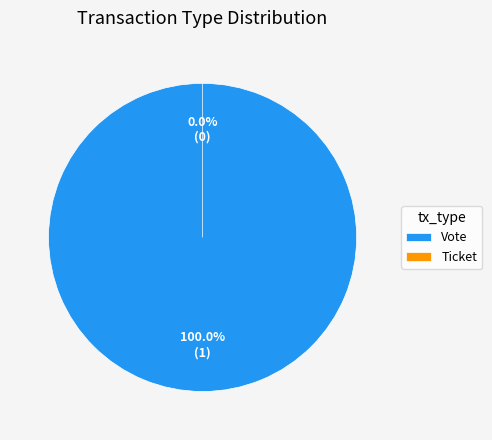

To the nearest percent, what portion does Vote represent?

100%